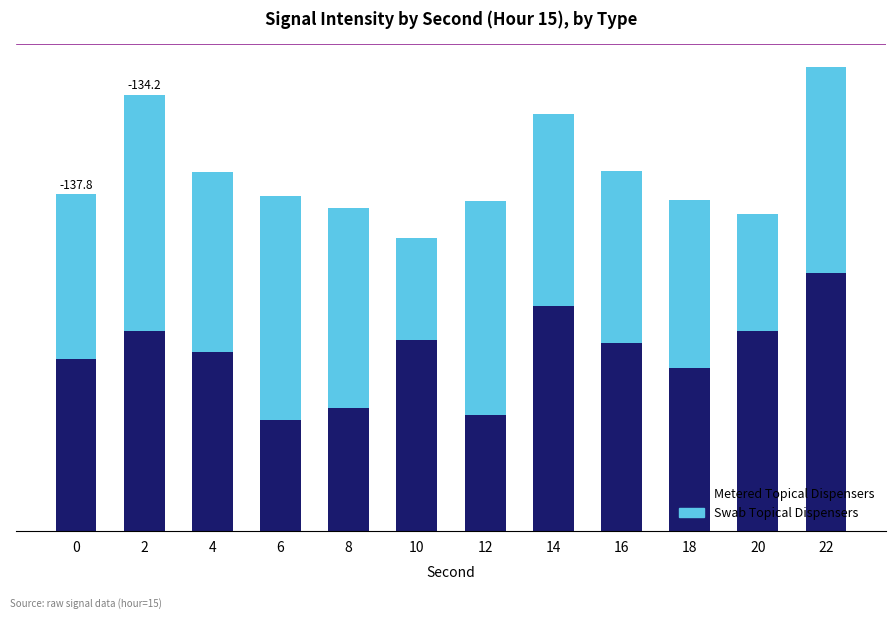

Does the chart contain stacked bars?

Yes